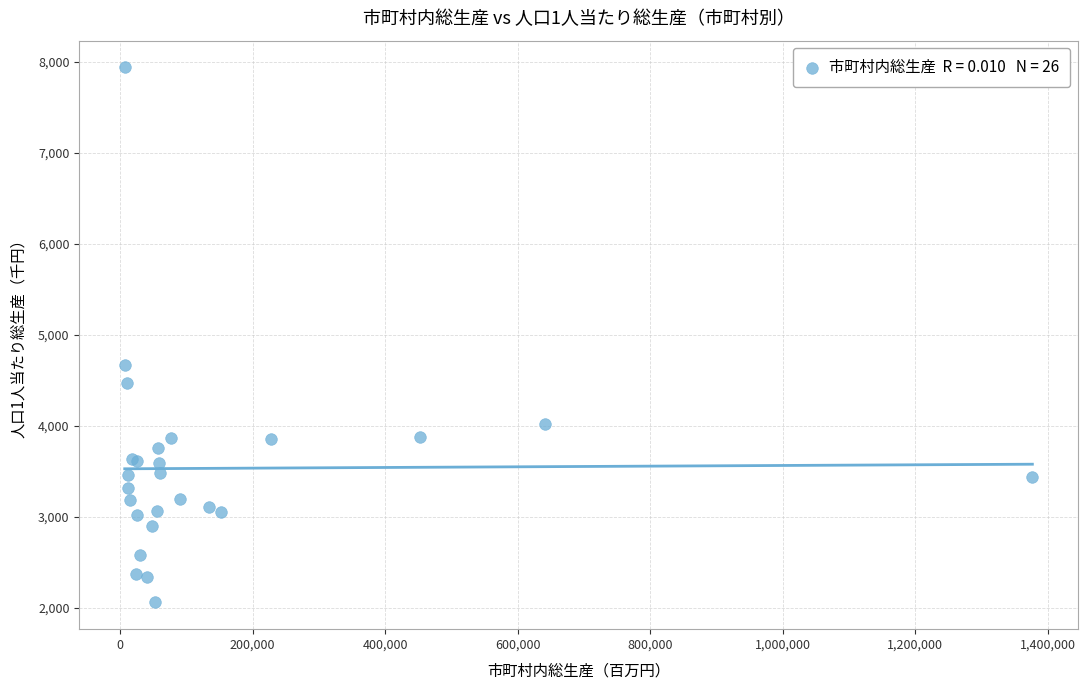

What Y value in the scatter plot is closest to 5000?

4674.7